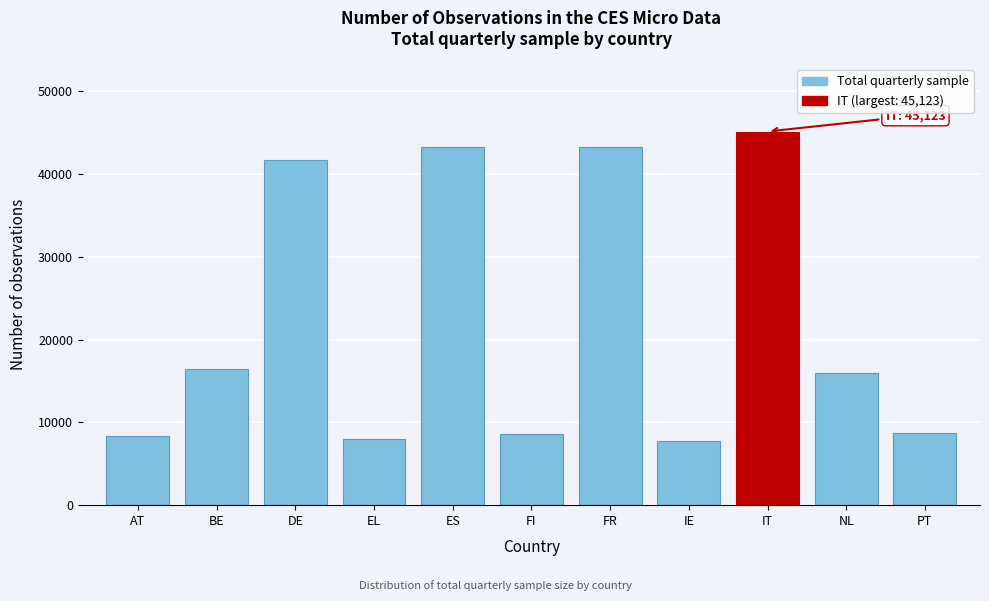

What is the value of the 3rd bar from the left?

41684